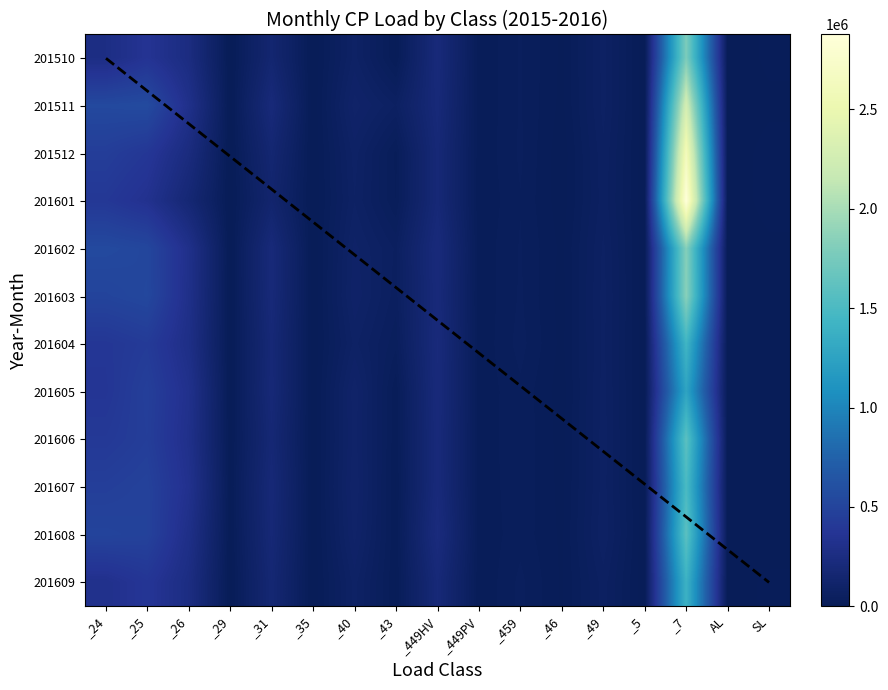

True or false: 201512 has a value of 35843.1 at _459.

True